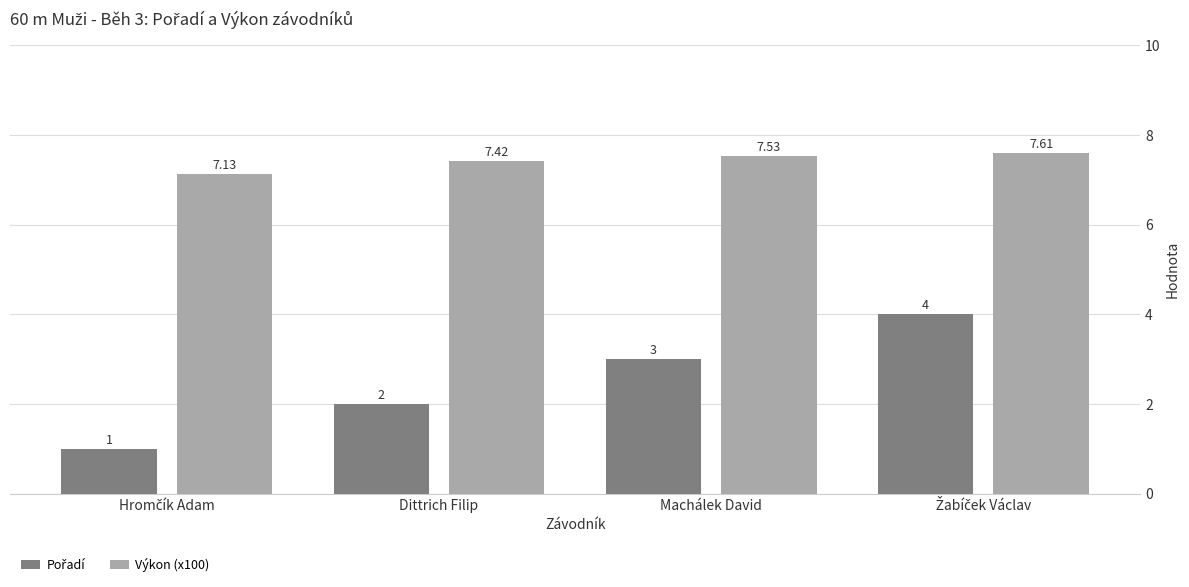

Which series has the largest total across all categories?

Výkon (x100)